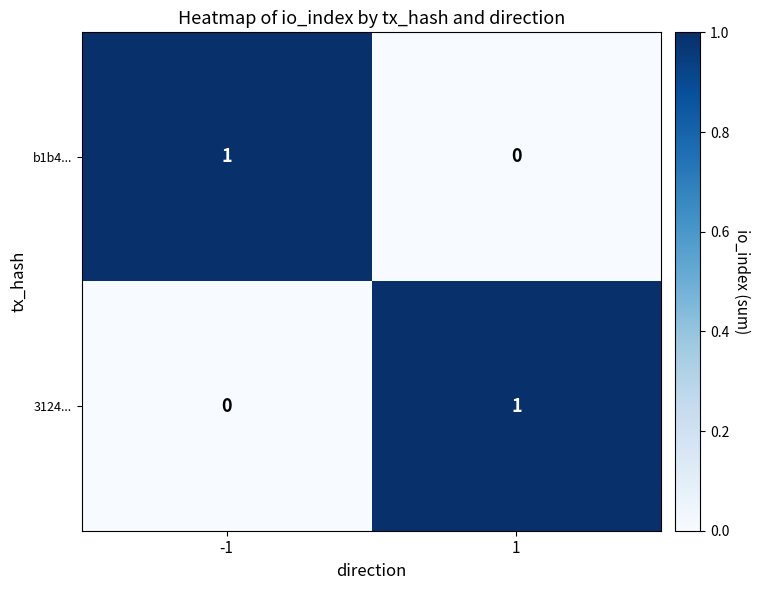

What is the difference between the highest and lowest values at -1?

1